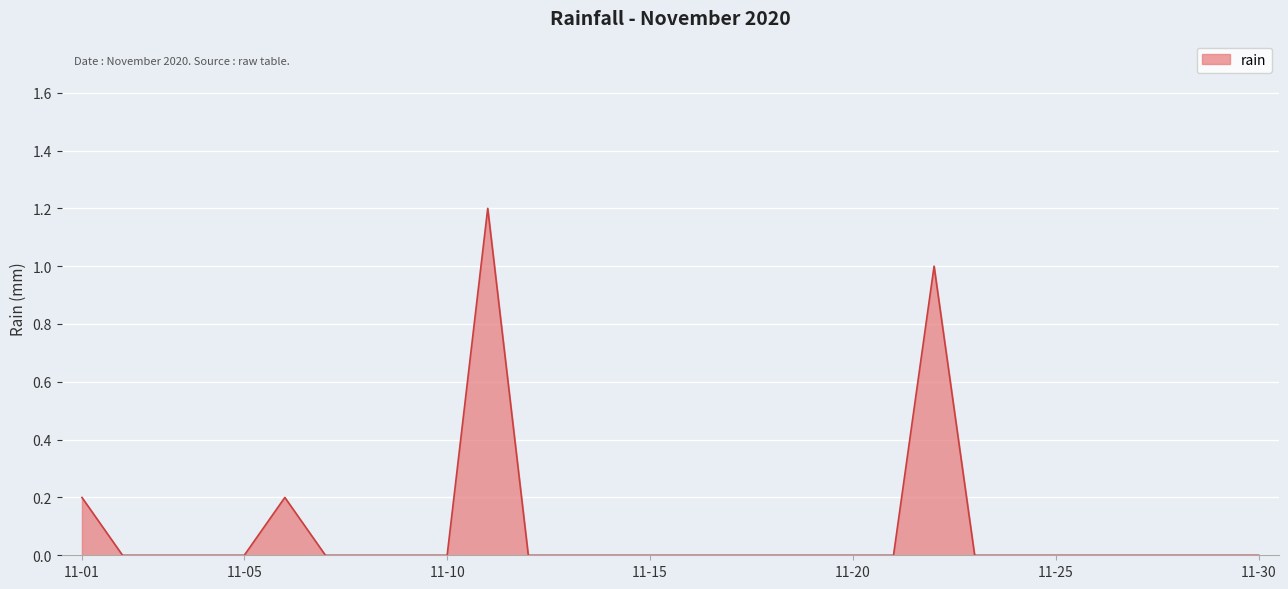

Reading left to right, list all the values displayed in this chart.

0.2	0.0	0.0	0.0	0.0	0.2	0.0	0.0	0.0	0.0	1.2	0.0	0.0	0.0	0.0	0.0	0.0	0.0	0.0	0.0	0.0	1.0	0.0	0.0	0.0	0.0	0.0	0.0	0.0	0.0